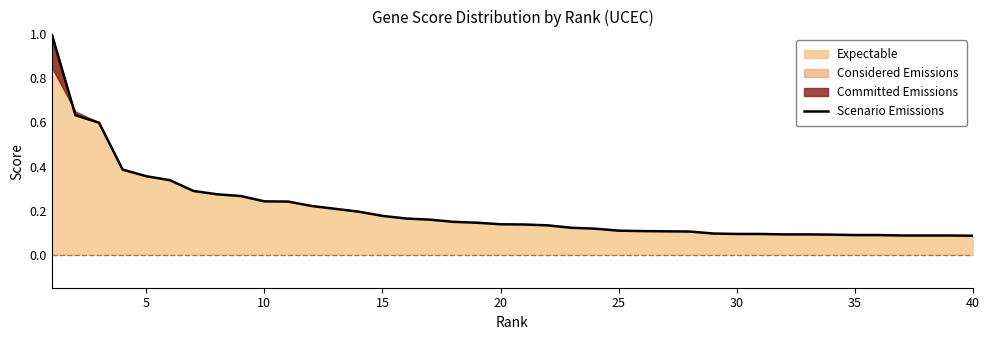

True or false: the data shows 0.1 at 40.

False